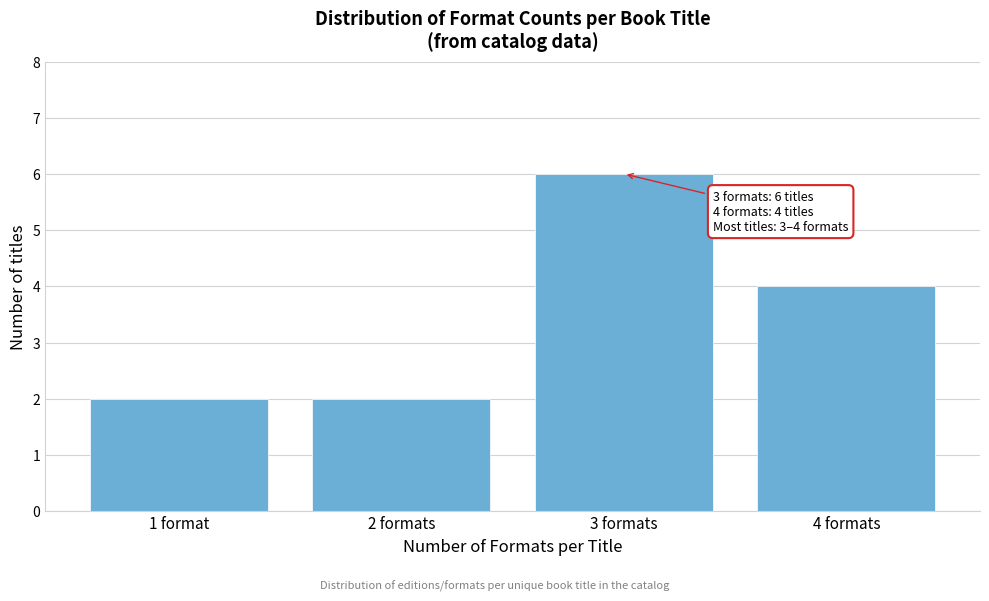

Reading right to left, transcribe all the data shown in this chart.

4	6	2	2